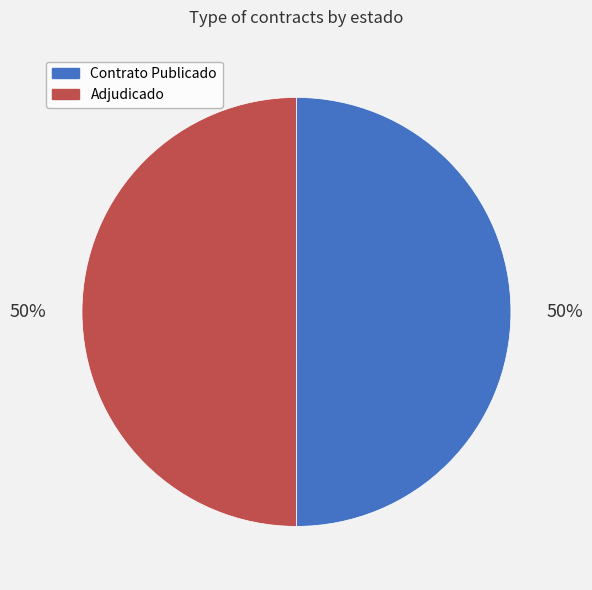

Count the number of slices in the pie.

2